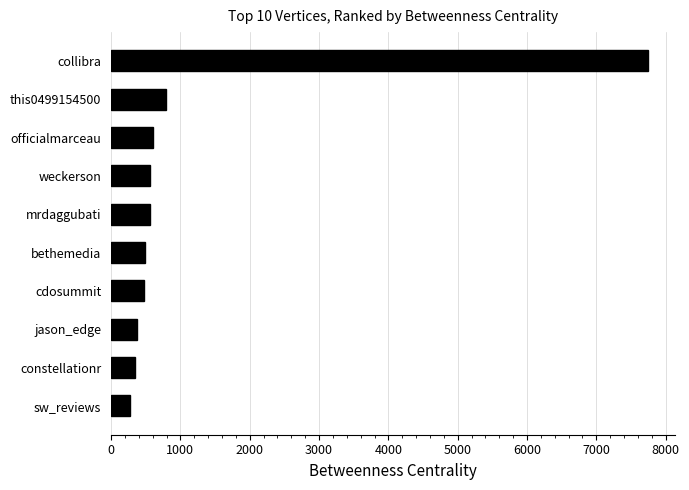

What is the change in value from collibra to officialmarceau?

-7147.0